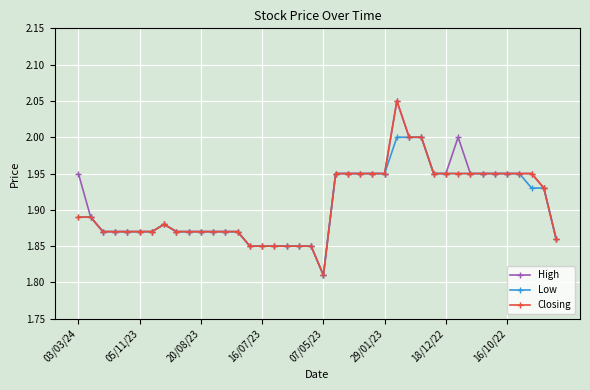

At how many categories does at least one series exceed 1?

40